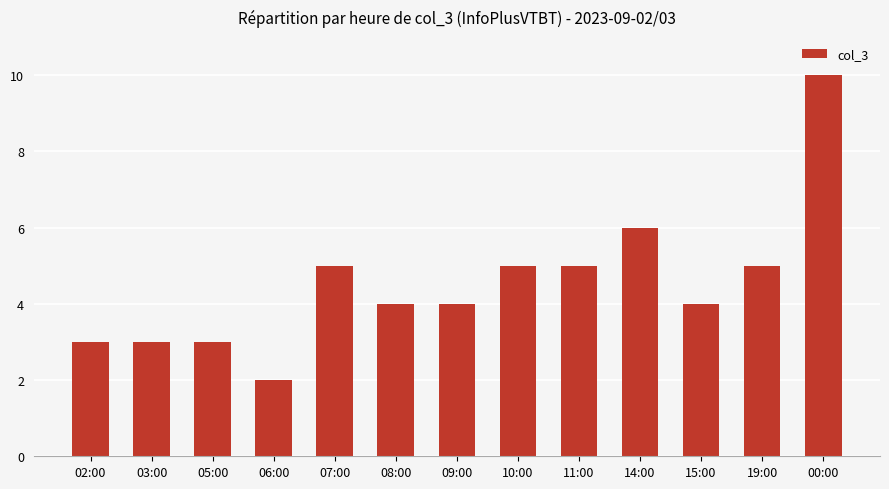

Reading left to right, transcribe all the data shown in this chart.

3	3	3	2	5	4	4	5	5	6	4	5	10